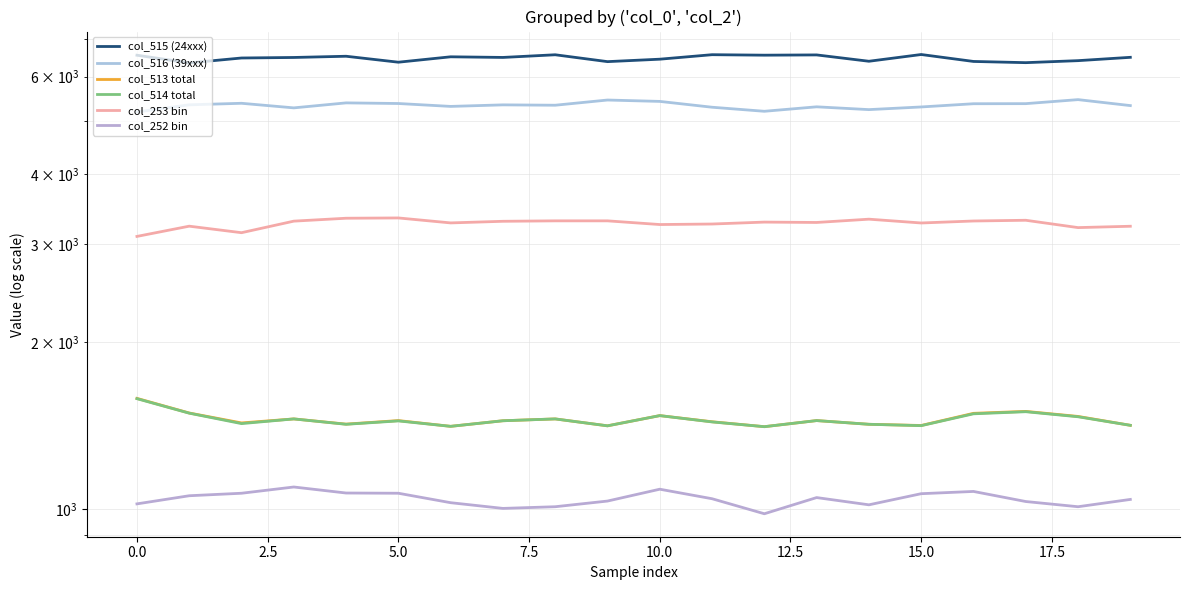

What is the maximum value for col_516 (39xxx)?

5452